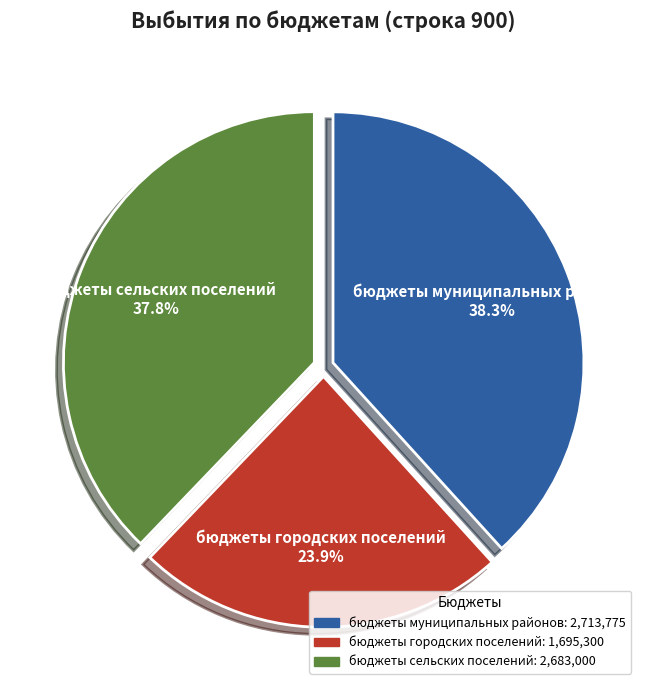

Approximately how many times larger is the value at бюджеты муниципальных районов compared to бюджеты городских поселений?

1.6